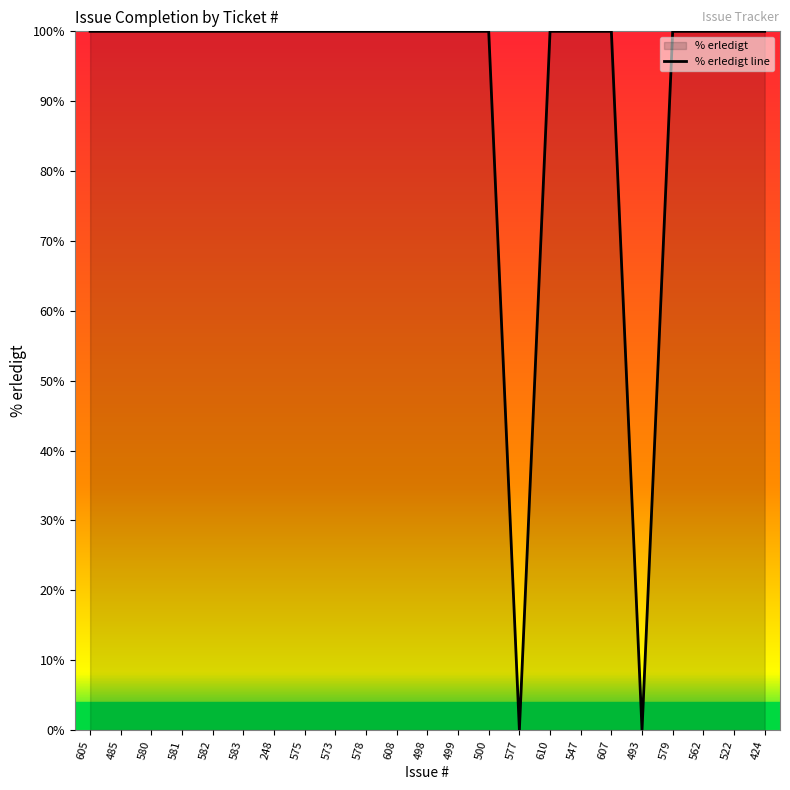

Rank the categories by value from lowest to highest.

577, 493, 605, 485, 580, 581, 582, 583, 248, 575, 573, 578, 608, 498, 499, 500, 610, 547, 607, 579, 562, 522, 424